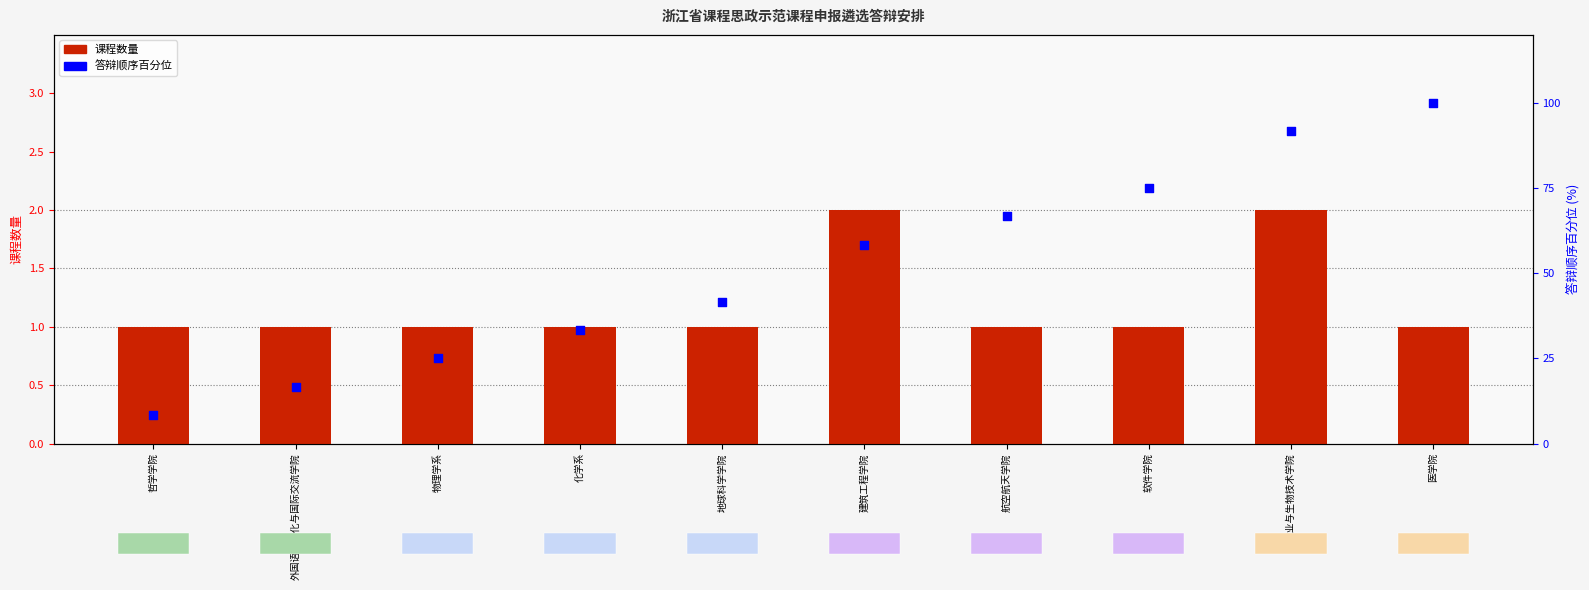

Which series contains the highest Y value?

答辩顺序百分位